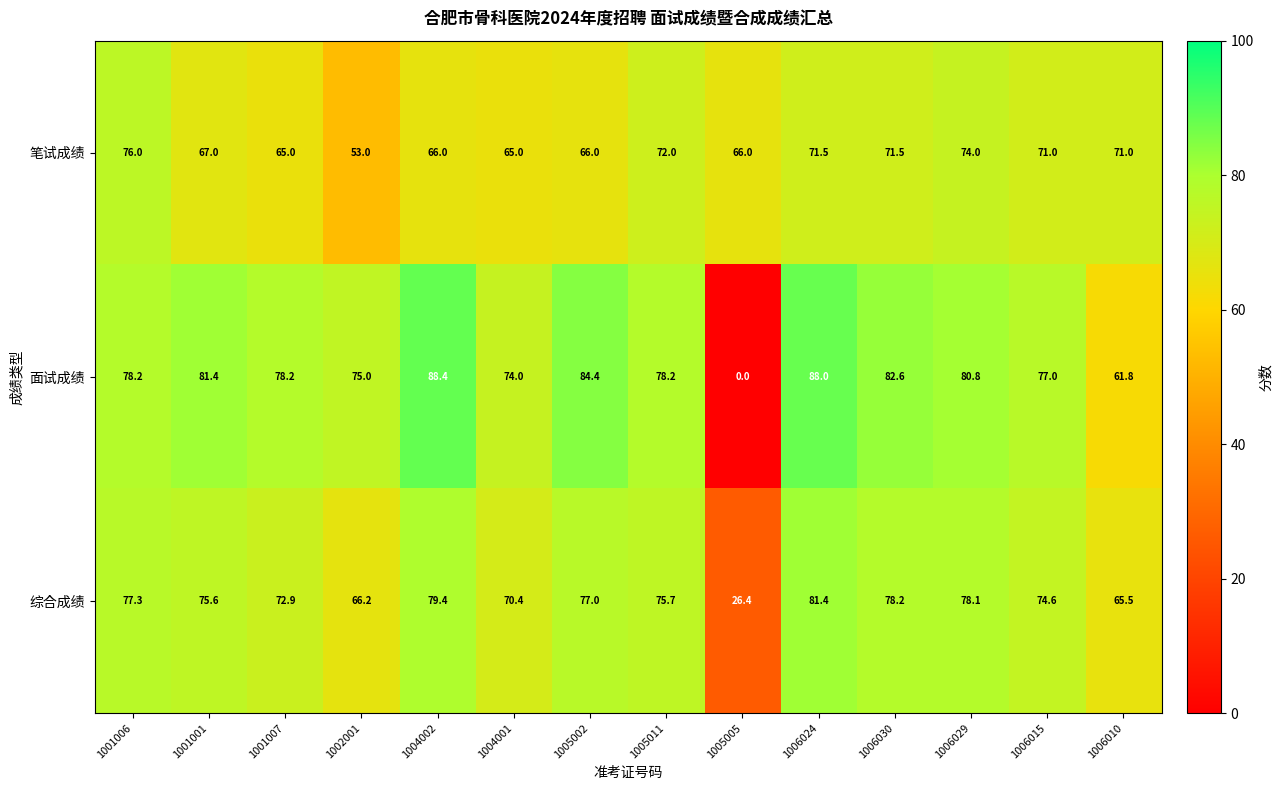

What is the difference between the highest and lowest values at 1005011?

6.2